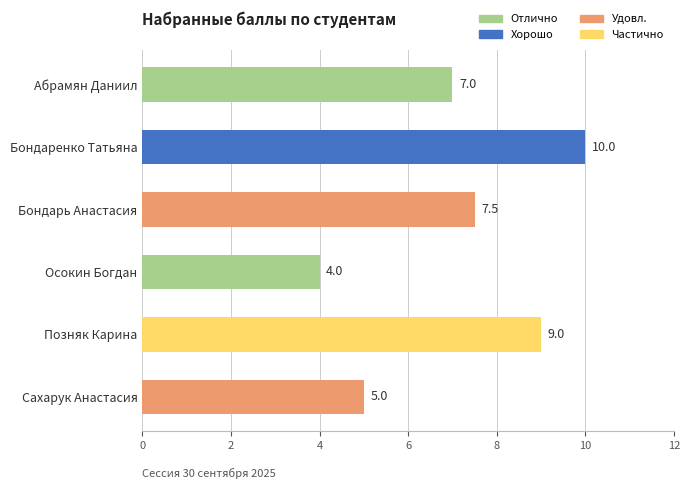

What is the value of the 6th bar from the top?

5.0